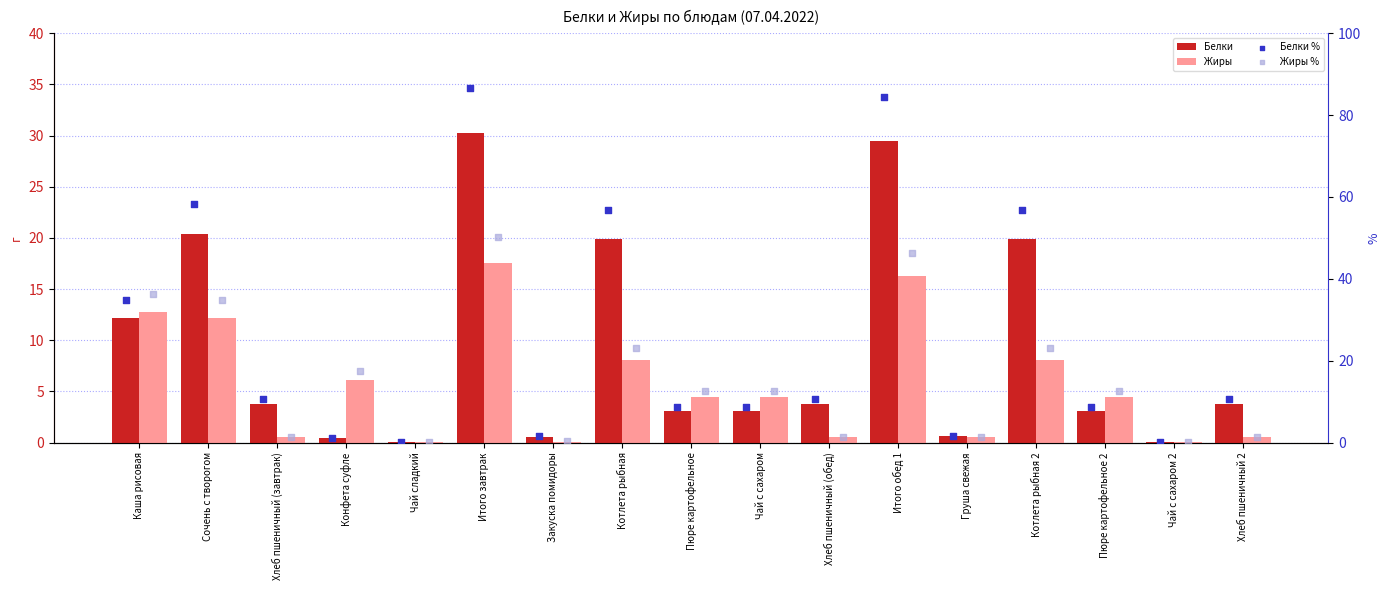

What is the total value across all series at Чай с сахаром 2?

0.3